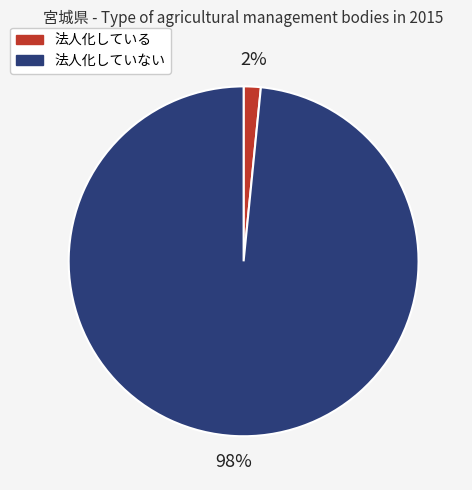

How many slices are in this pie chart?

2